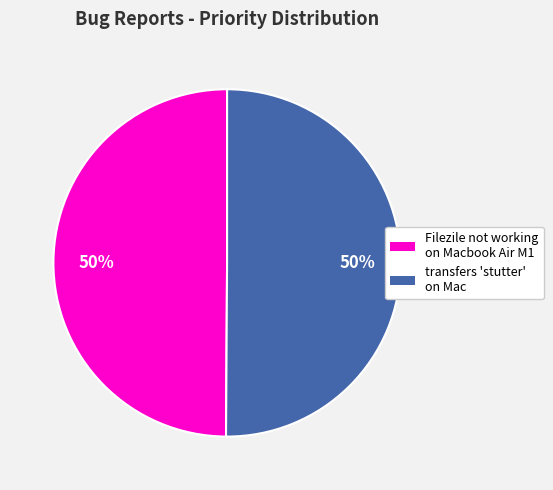

Approximately how many times larger is the value at Filezile not working on Macbook Air M1 compared to transfers 'stutter' on Mac?

1.0